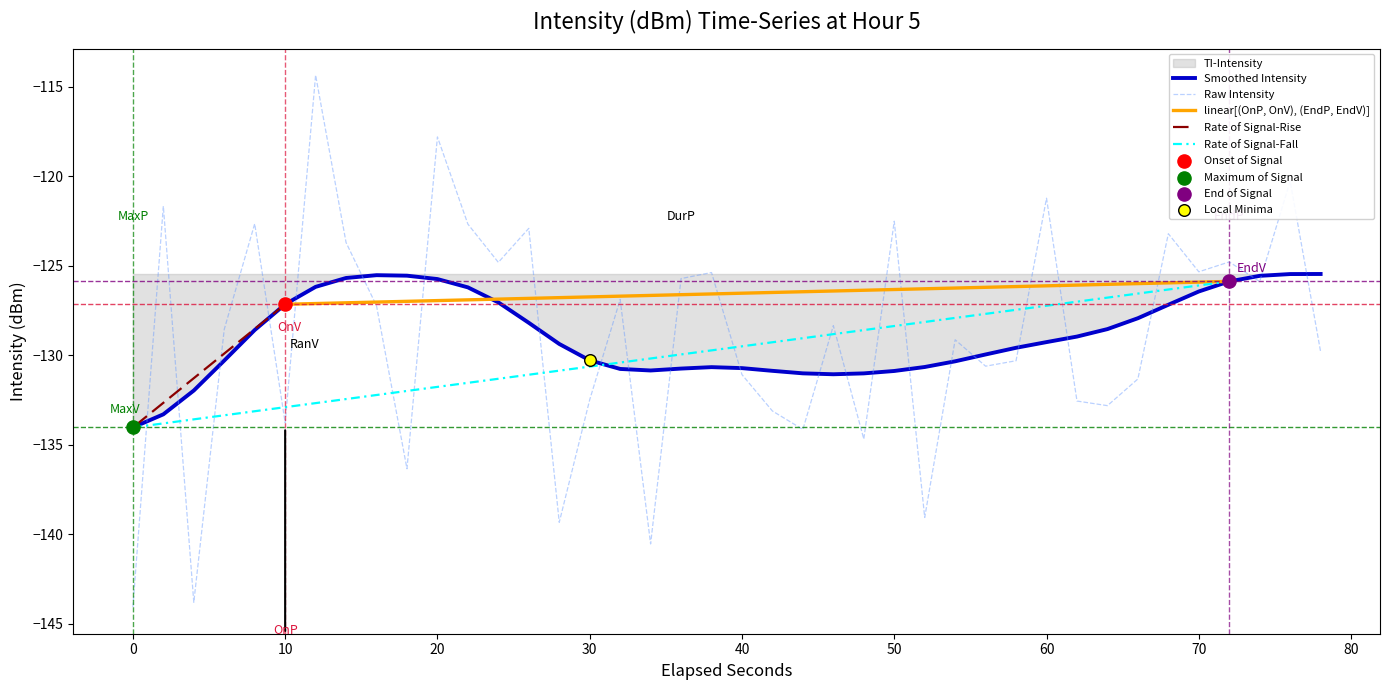

What is the approximate value of Smoothed Intensity at 70?

-126.4